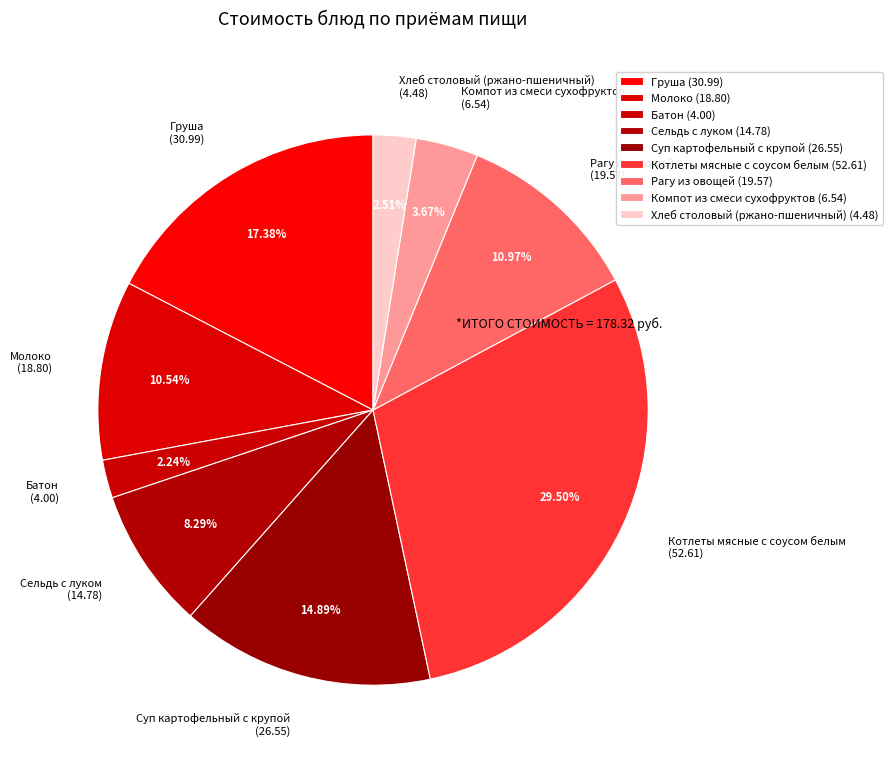

To the nearest percent, what portion does Суп картофельный с крупой represent?

15%